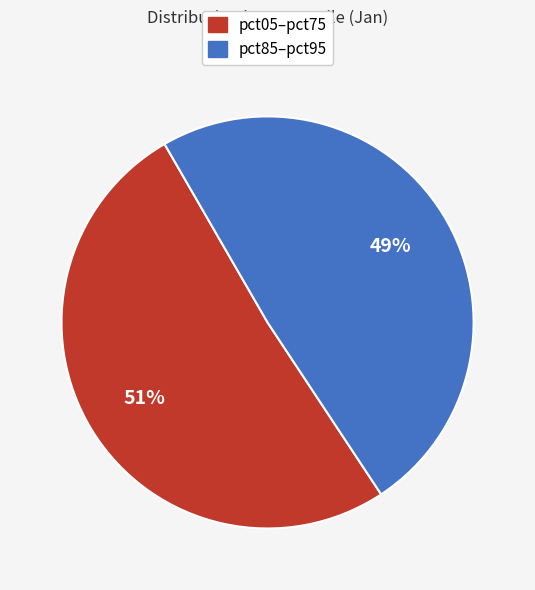

How many slices are in this pie chart?

2